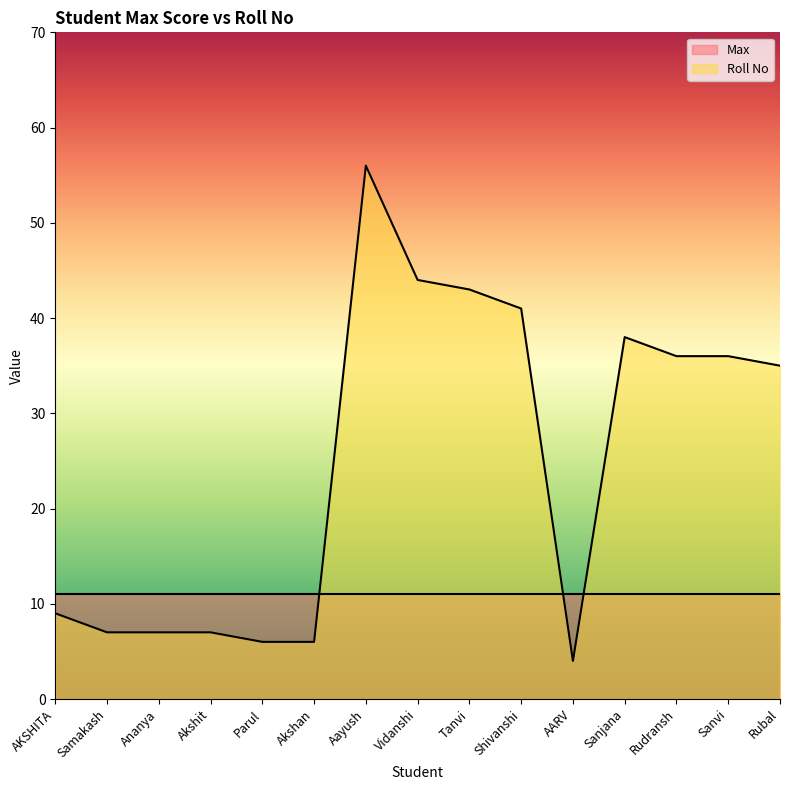

What is the ratio of the value at Ananya to the value at Tanvi?

0.2